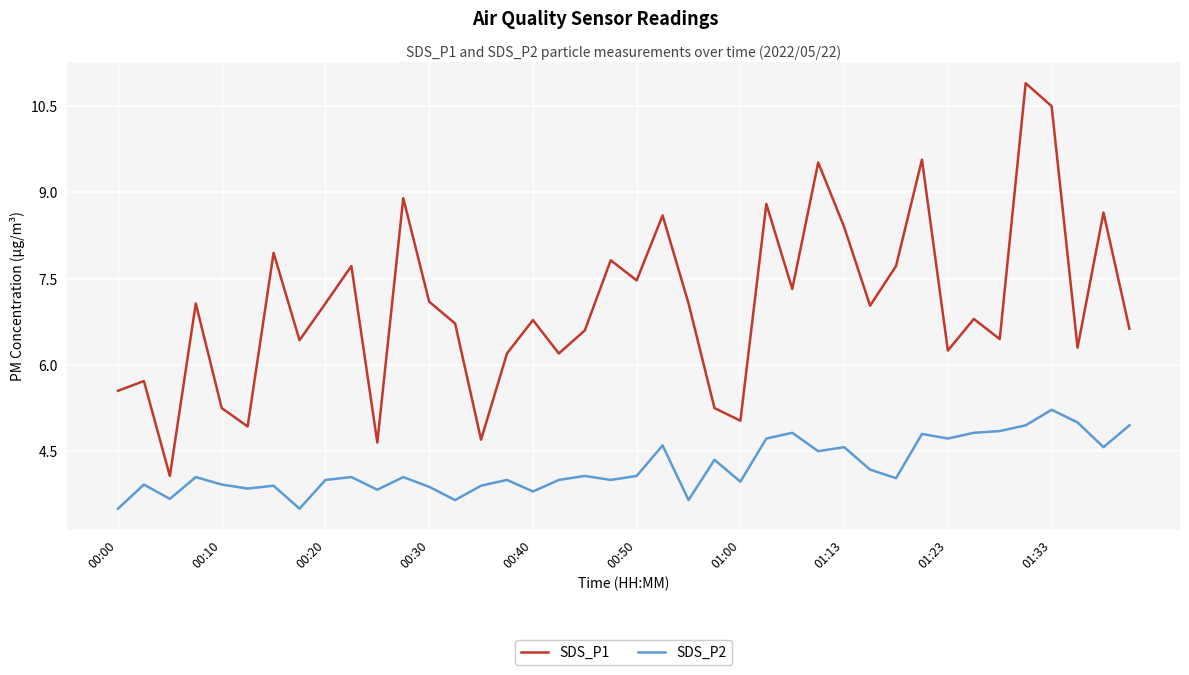

What is the difference between the maximum and minimum values in the SDS_P2 series?

1.7